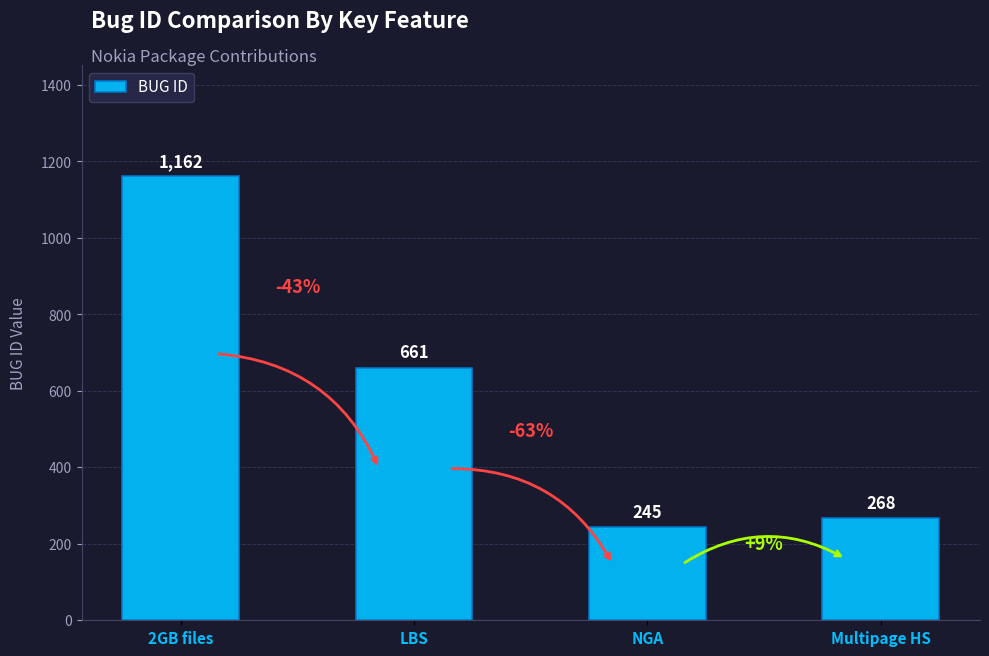

Is it true that the value at LBS is 981?

False